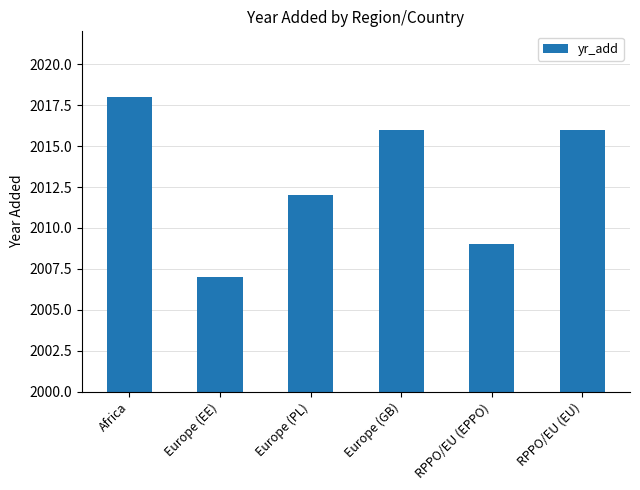

What is the label of the 3rd bar from the right?

Europe (GB)